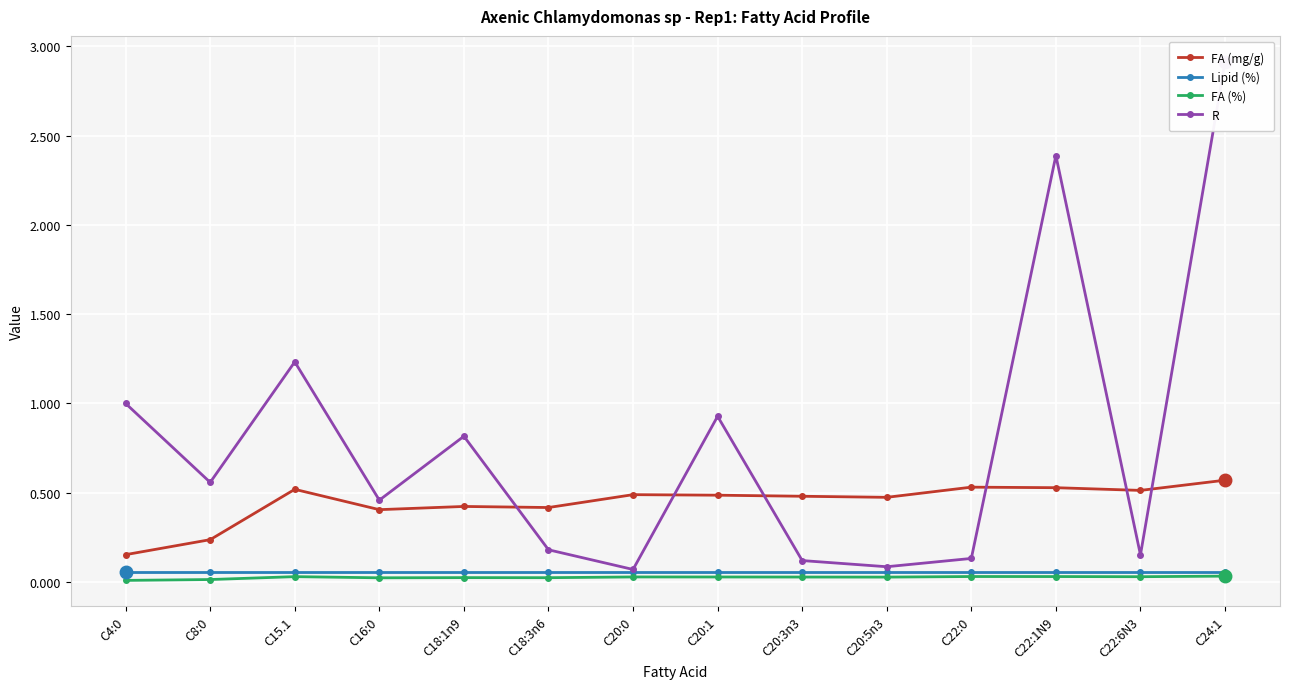

List the series in order of their peak value, lowest first.

FA (%), Lipid (%), FA (mg/g), R